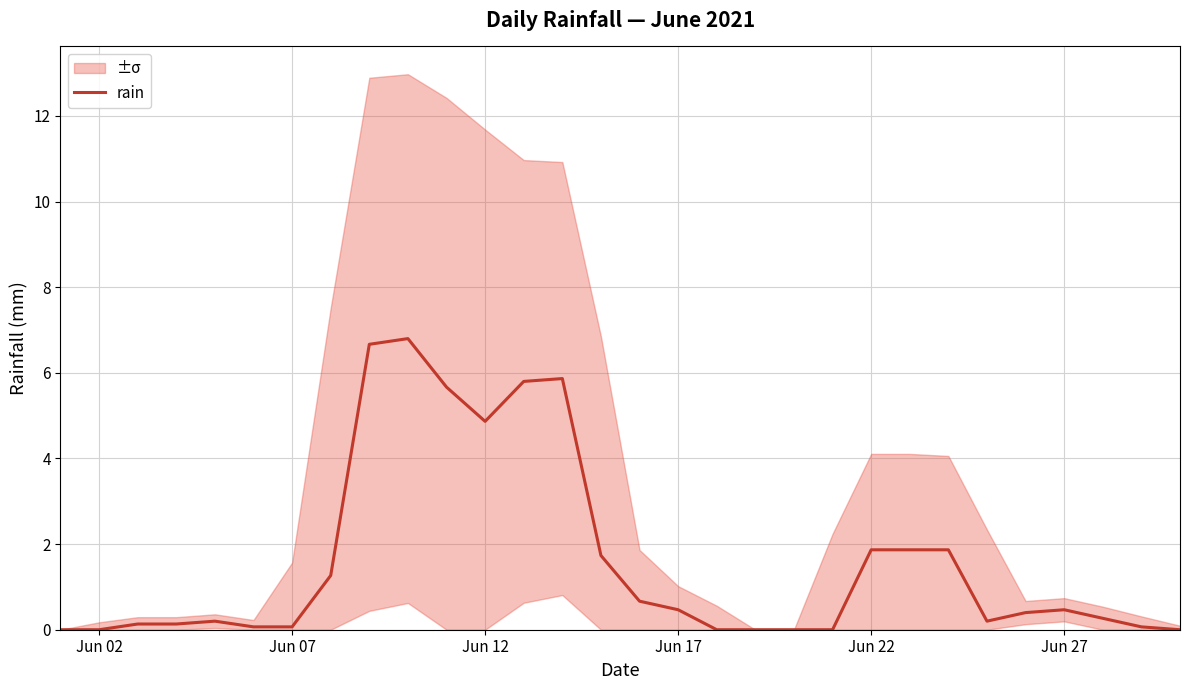

What is the difference between the maximum and second lowest values?

6.8